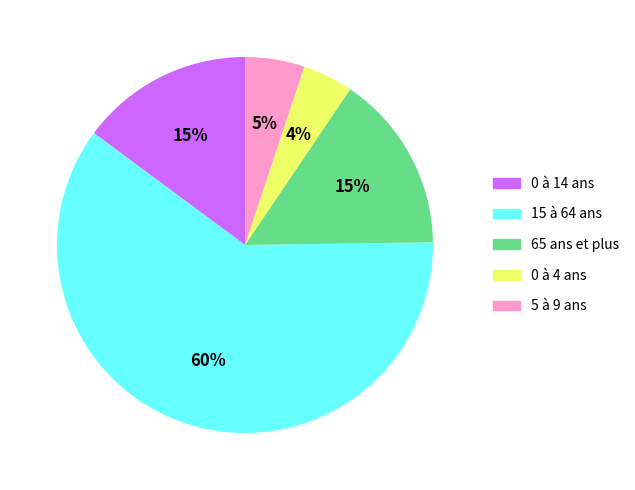

What is the majority slice?

15 à 64 ans